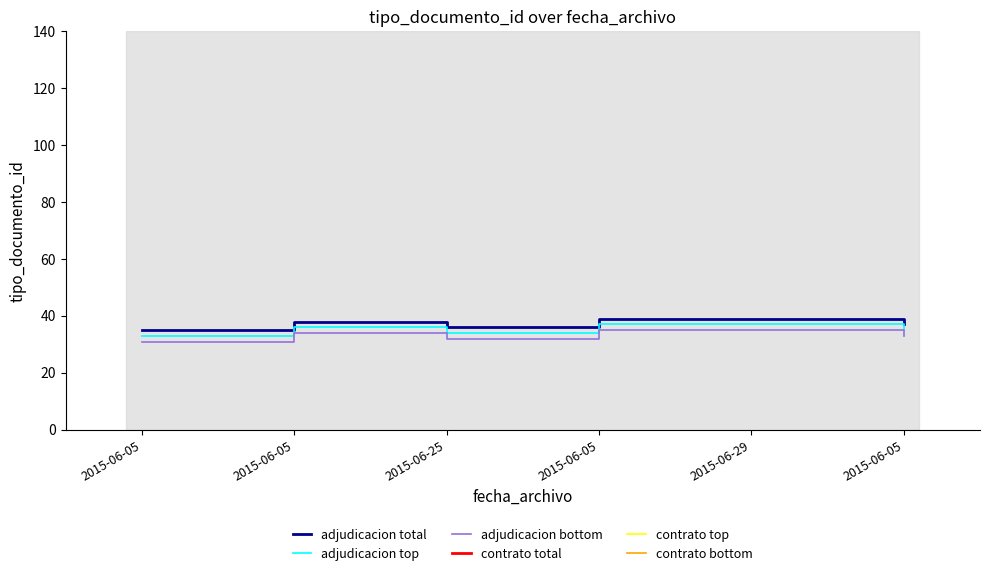

Reading left to right, list all the values displayed in this chart.

adjudicacion total: 35	38	36	39	37
adjudicacion top: 33	36	34	37	35
adjudicacion bottom: 31	34	32	35	33